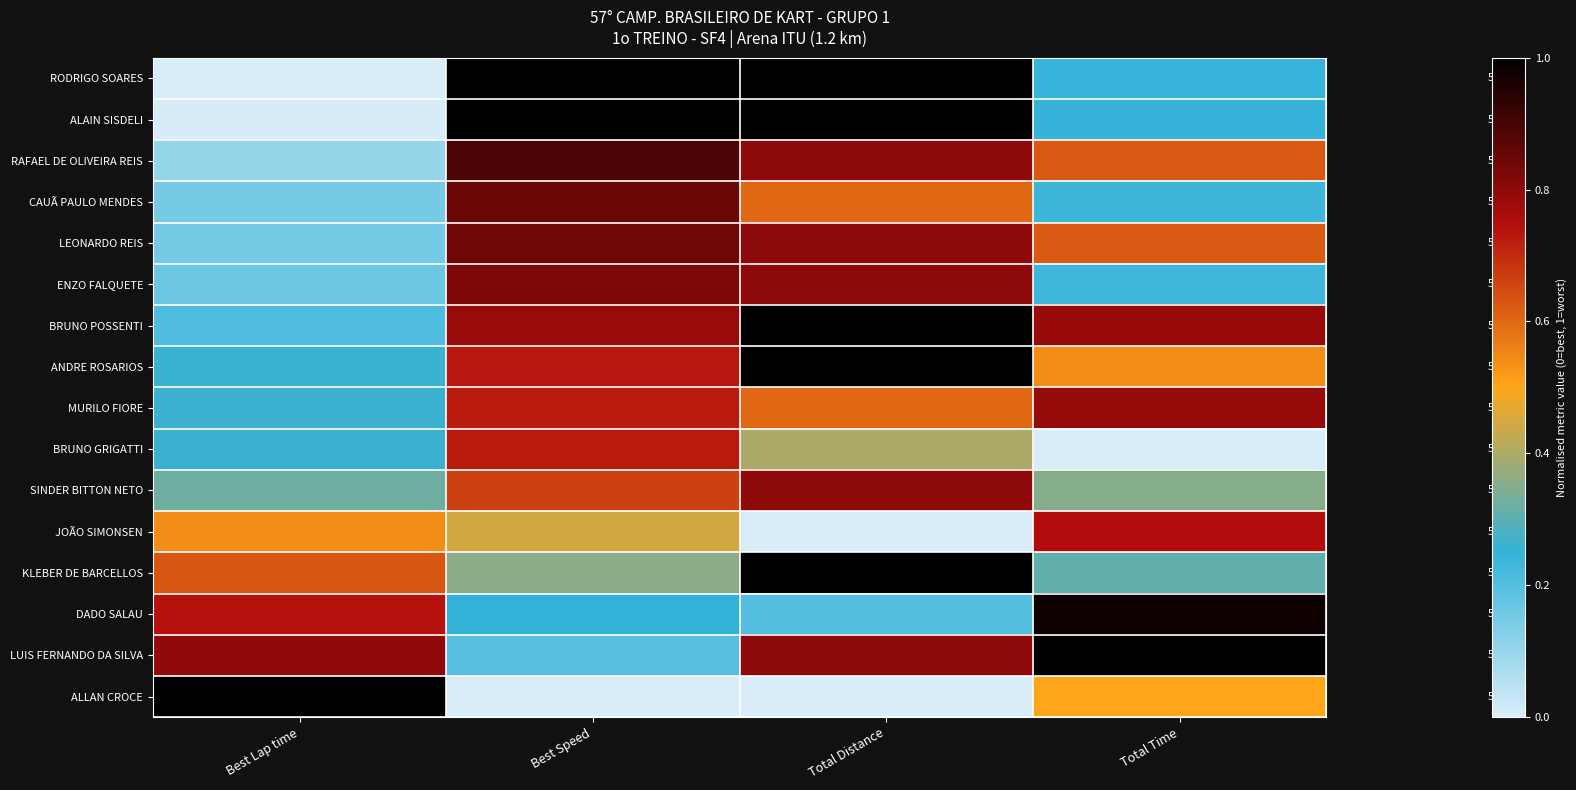

What is the difference between the maximum and minimum values in the LEONARDO REIS series?

0.7